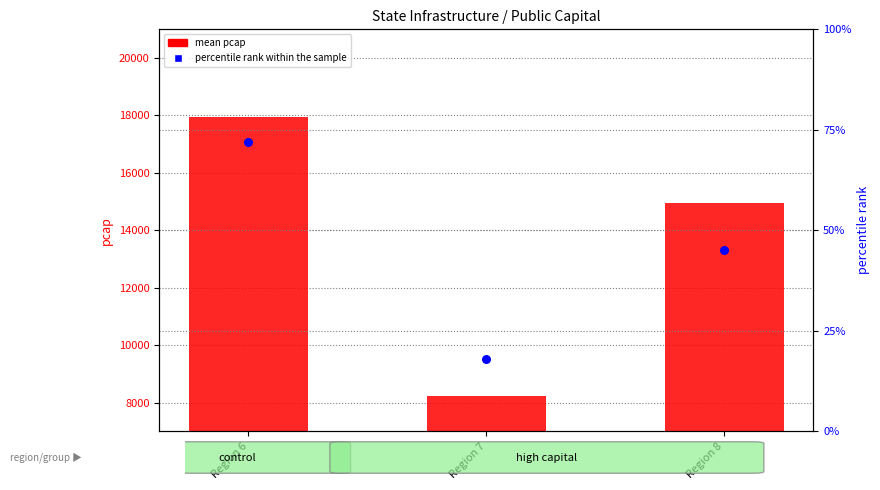

Which series contains the lowest Y value?

percentile rank within the sample